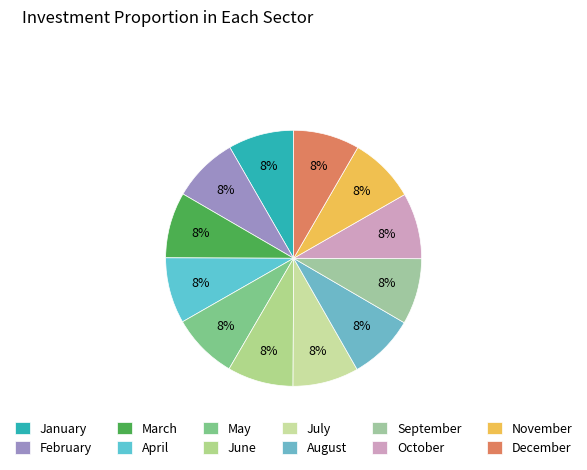

Is it true that August is 2% of the pie?

False